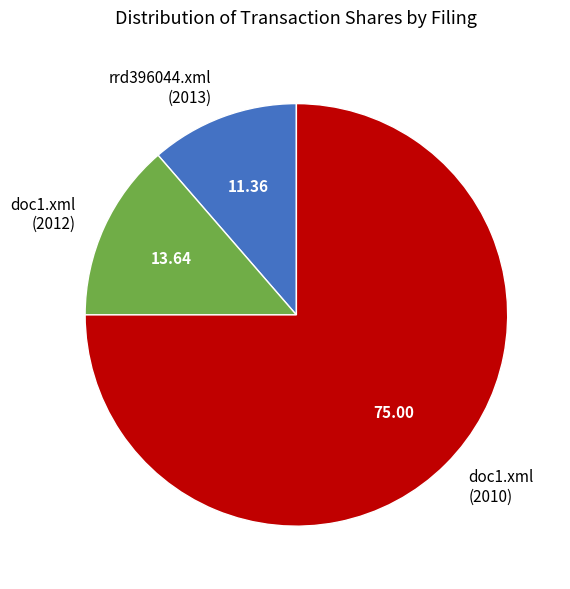

Approximately how many times larger is the value at doc1.xml (2010) compared to rrd396044.xml (2013)?

6.6